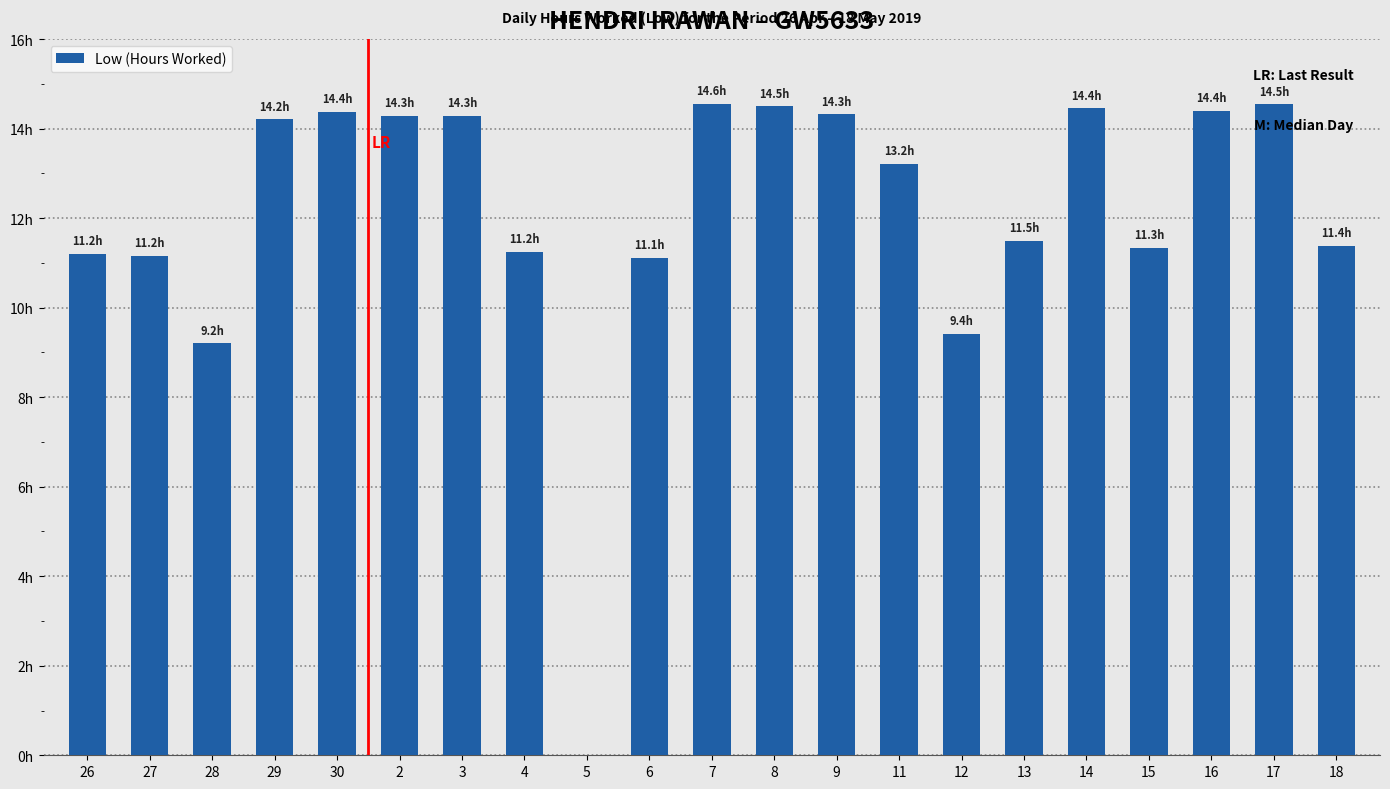

What is the difference between the values at 30 and 6?

3.2